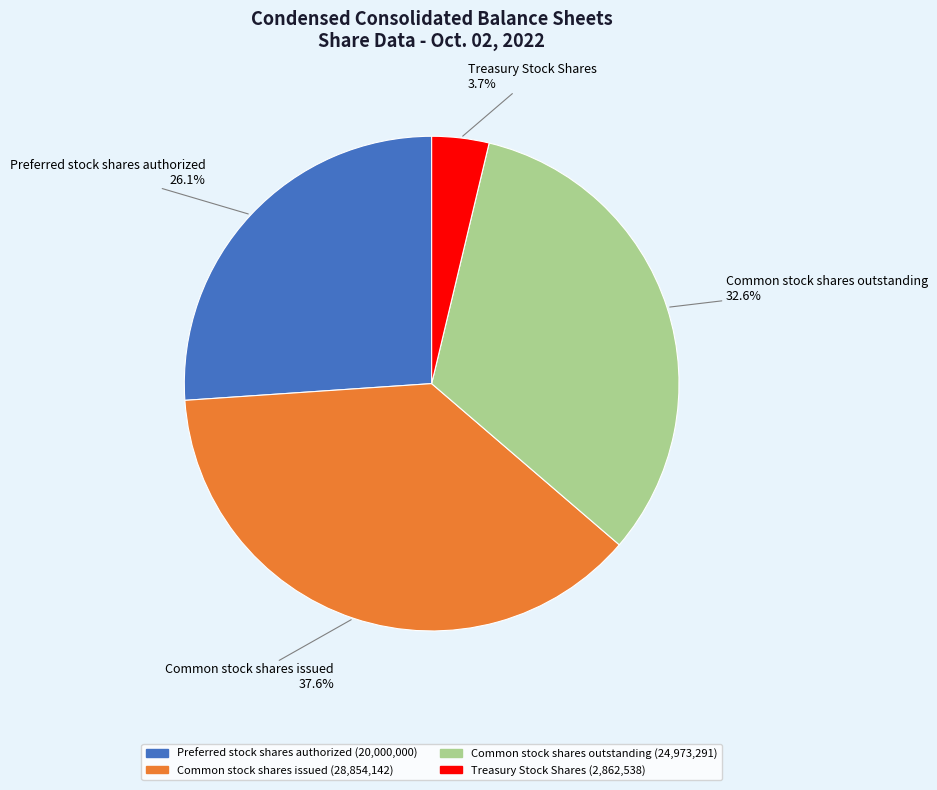

Approximately how many times larger is the value at Preferred stock shares authorized compared to Common stock shares issued?

0.7